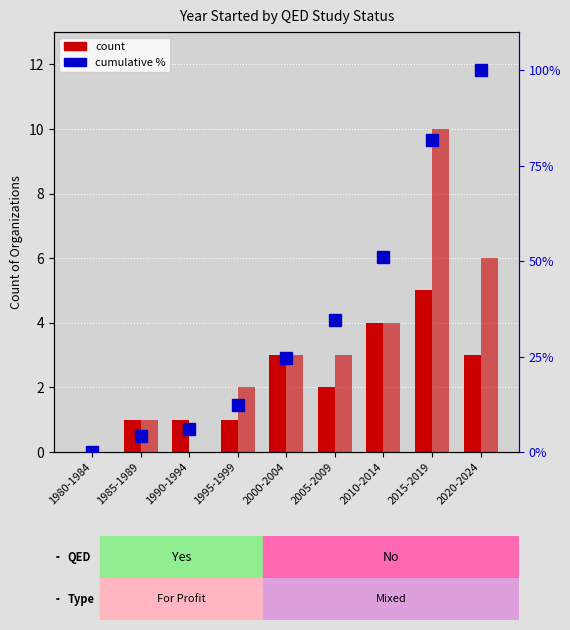

The value of QED: Yes at 2010-2014 is 4.0. True or false?

True